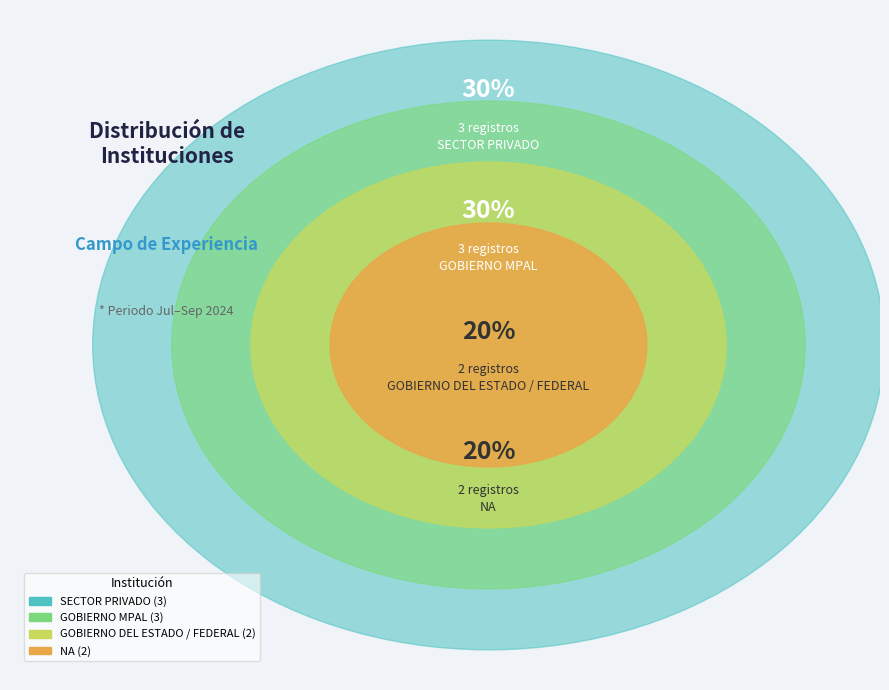

To the nearest percent, what is the difference between the largest and smallest slice percentages?

10%